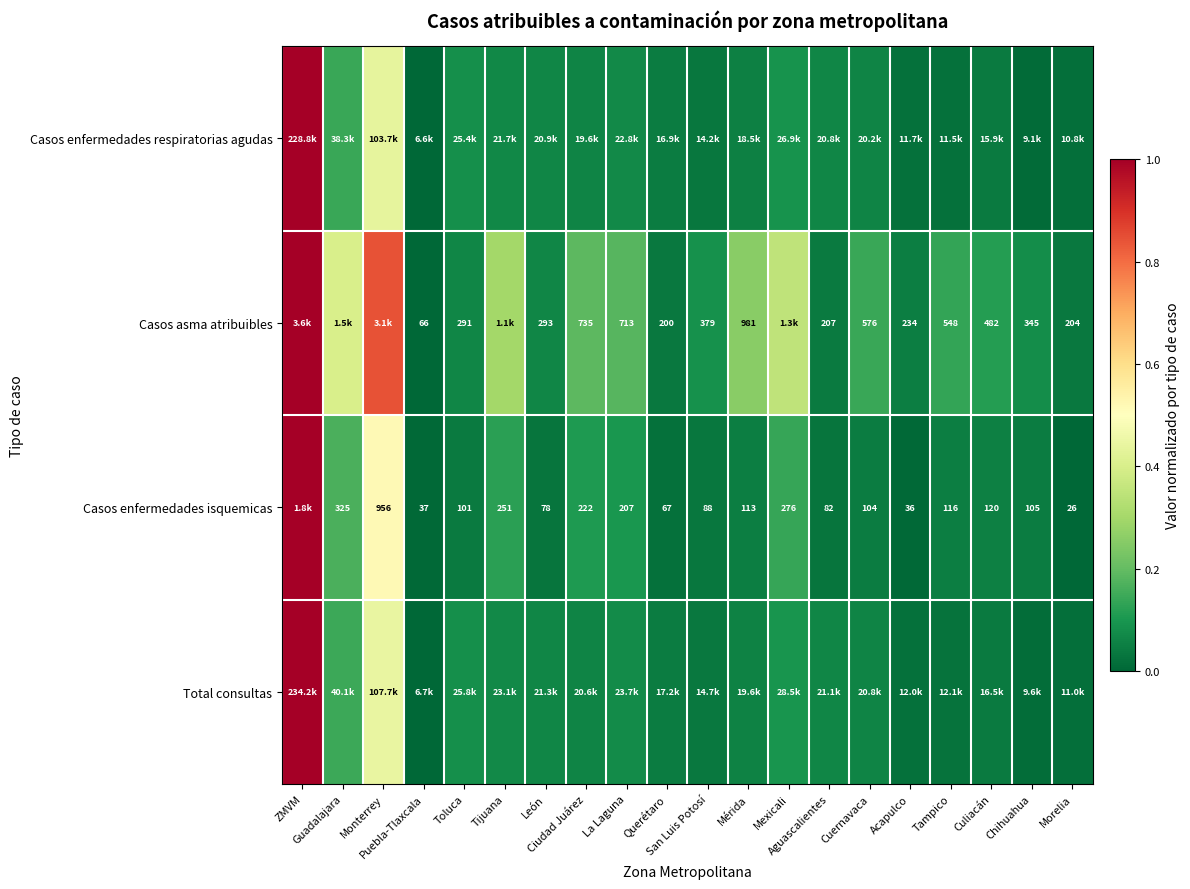

Is it true that Casos asma atribuibles equals 0.1 at Ciudad Juárez?

False